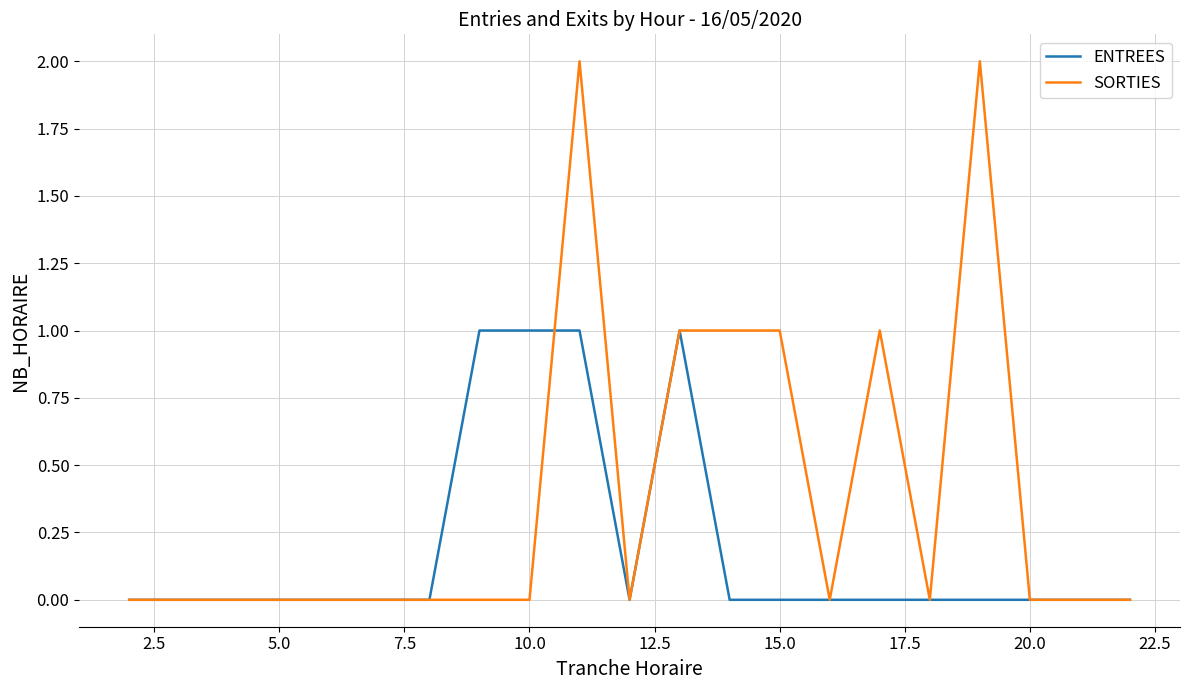

Rank the series by their average value, from lowest to highest.

ENTREES, SORTIES